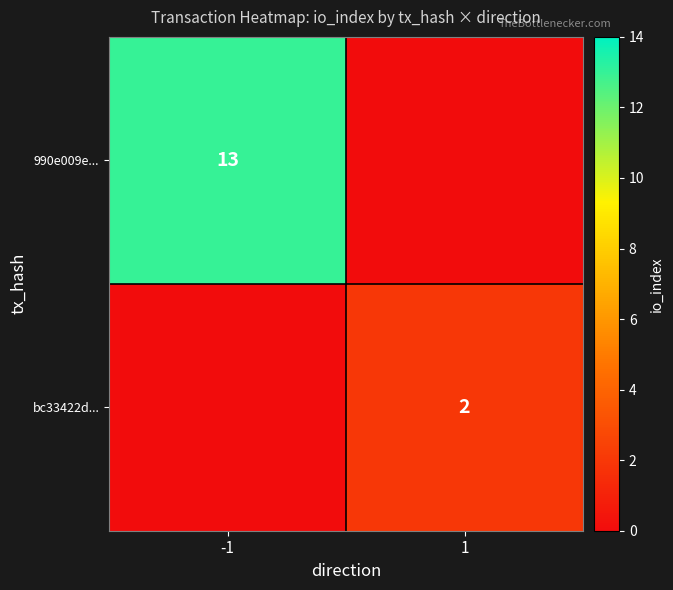

The value of 990e009e... at -1 is 13. True or false?

True